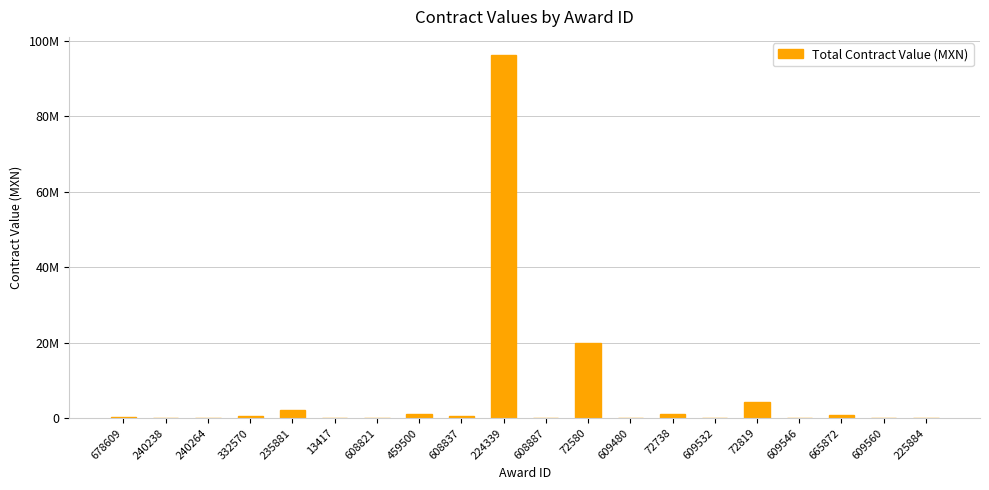

Does the chart contain stacked bars?

No